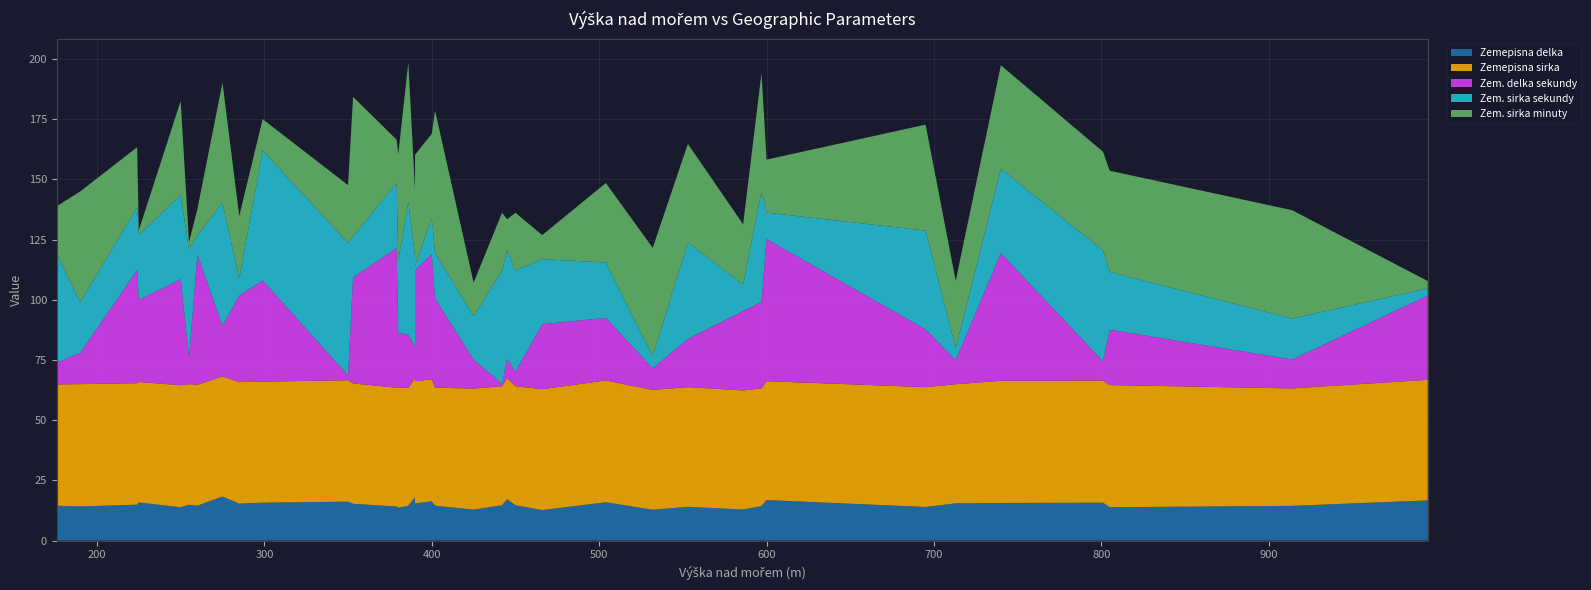

Reading right to left, what are all the values shown in this chart?

Zemepisna delka: 16.7	14.4	13.9	15.7	15.6	15.5	14.0	16.8	14.3	12.9	14.0	12.8	15.9	12.7	14.7	17.2	14.7	12.9	14.5	16.3	15.4	18.0	14.5	13.6	14.1	15.3	16.2	15.7	15.4	18.3	14.5	14.9	13.8	15.8	14.9	14.2	14.5
Zemepisna sirka: 50.1	48.8	50.7	50.7	50.7	49.5	49.7	49.4	48.8	49.4	49.7	49.8	50.6	50.2	49.4	50.2	49.4	50.2	49.0	50.6	50.8	49.5	49.0	49.7	49.3	50.0	50.4	50.2	50.4	49.8	50.2	50.1	50.7	50.0	50.4	50.8	50.3
Zem. delka sekundy: 35.0	12.0	23.0	8.0	53.0	10.0	24.0	59.0	36.0	33.0	20.0	9.0	26.0	27.0	6.0	8.0	1.0	12.0	37.0	52.0	46.0	13.0	22.0	23.0	58.0	44.0	2.0	42.0	36.0	21.0	54.0	11.0	44.0	34.0	47.0	13.0	9.0
Zem. sirka sekundy: 3.0	17.0	24.0	46.0	35.0	5.0	41.0	11.0	46.0	11.0	40.0	5.0	23.0	27.0	42.0	45.0	47.0	18.0	19.0	15.0	2.0	38.0	55.0	30.0	27.0	17.0	55.0	54.0	7.0	51.0	8.0	45.0	35.0	27.0	26.0	21.0	45.0
Zem. sirka minuty: 3.0	45.0	42.0	41.0	43.0	28.0	44.0	22.0	49.0	25.0	41.0	45.0	33.0	10.0	24.0	13.0	24.0	14.0	59.0	35.0	46.0	27.0	58.0	44.0	18.0	58.0	24.0	13.0	26.0	50.0	11.0	3.0	39.0	2.0	25.0	46.0	20.0